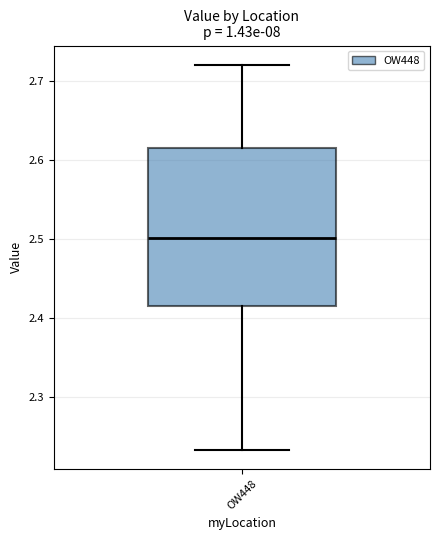

Transcribe this box plot: give where the median line is, the range the box spans, and where the two whiskers end, as read against the y-axis. The values are not printed on the chart, so give them approximately, as read against the axis.

median 2.50, box 2.41 to 2.62, whiskers 2.23 to 2.72